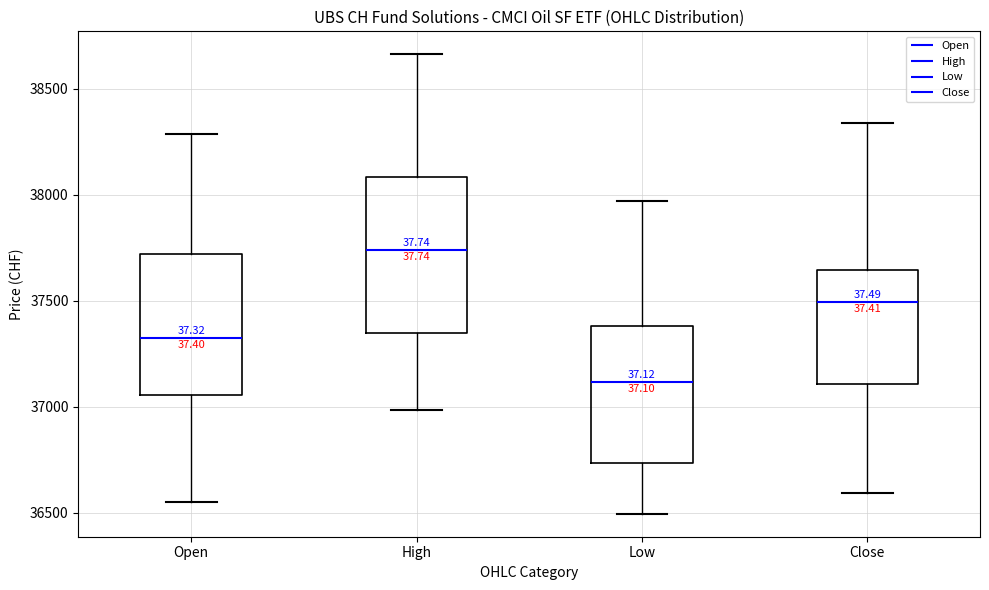

Which box has the lowest median line?

Low